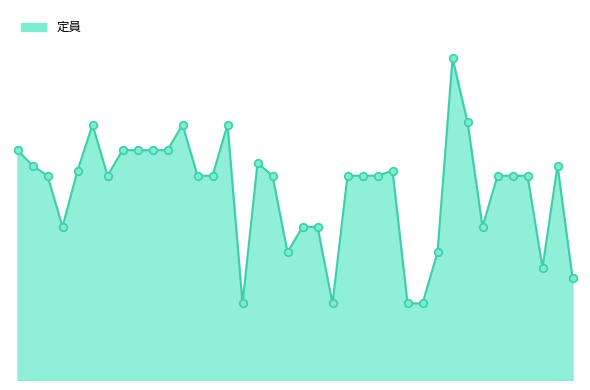

Is this an area chart (filled region under the line)?

Yes